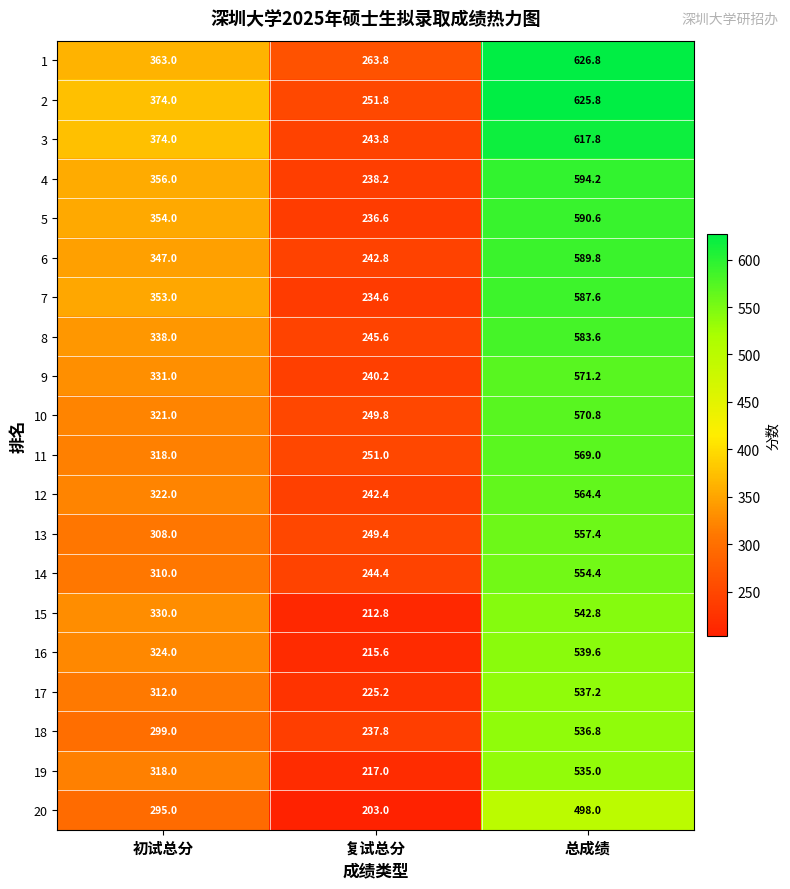

Read the 2 value at 总成绩.

625.8